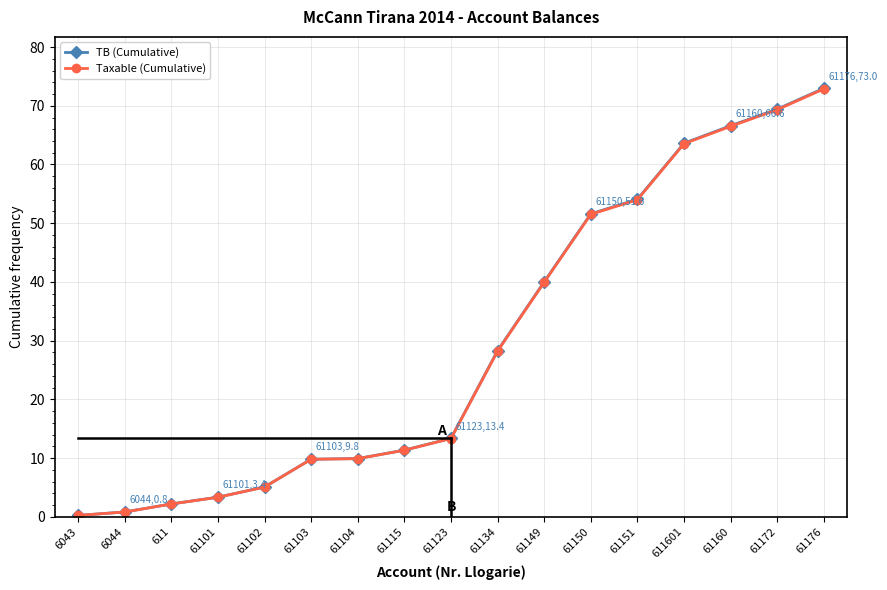

What is the label of the 2nd point from the left?

6044